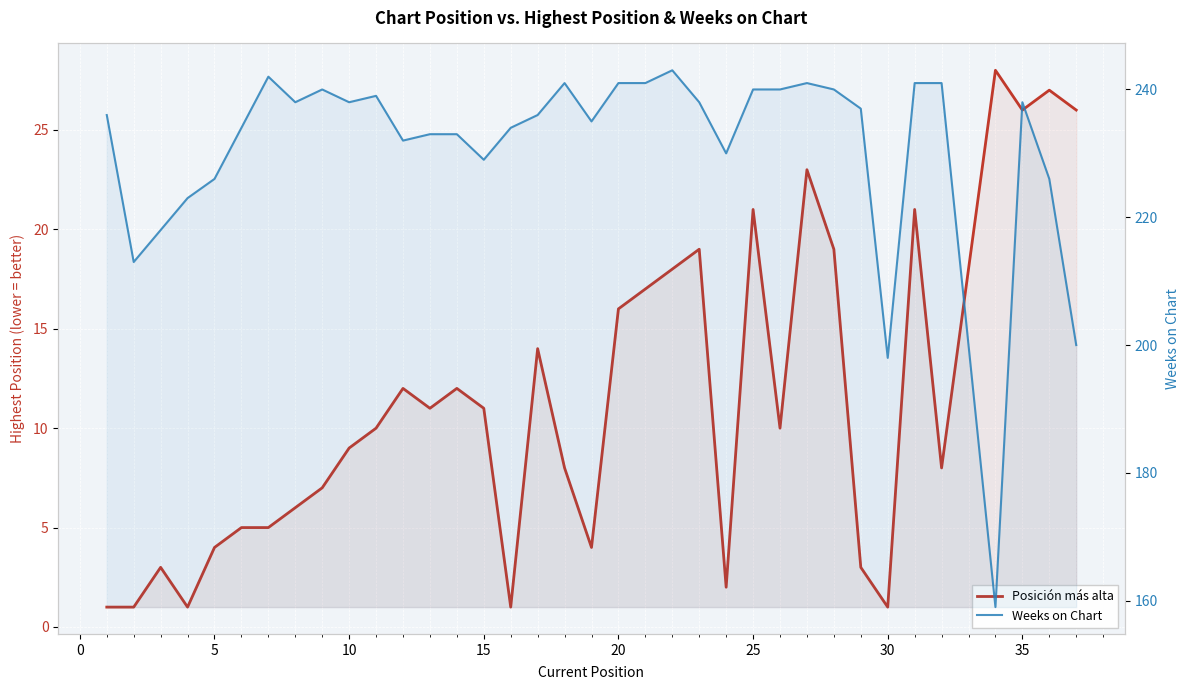

Reading right to left, transcribe all the data shown in this chart.

Posición más alta: 26	27	26	28	8	21	1	3	19	23	10	21	2	19	18	17	16	4	8	14	1	11	12	11	12	10	9	7	6	5	5	4	1	3	1	1
Weeks on Chart: 200	226	238	159	241	241	198	237	240	241	240	240	230	238	243	241	241	235	241	236	234	229	233	233	232	239	238	240	238	242	234	226	223	218	213	236